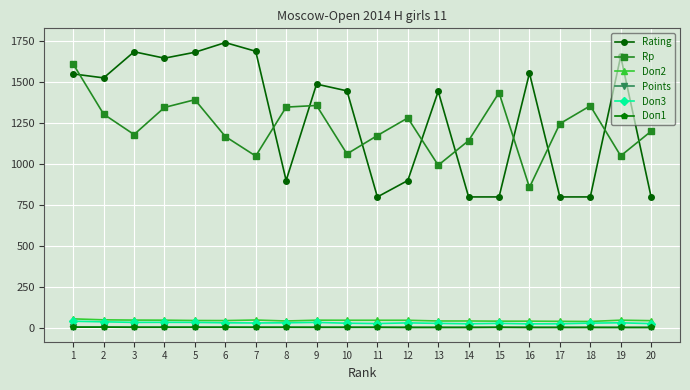

The value of Rp at 15 is 1969.1. True or false?

False